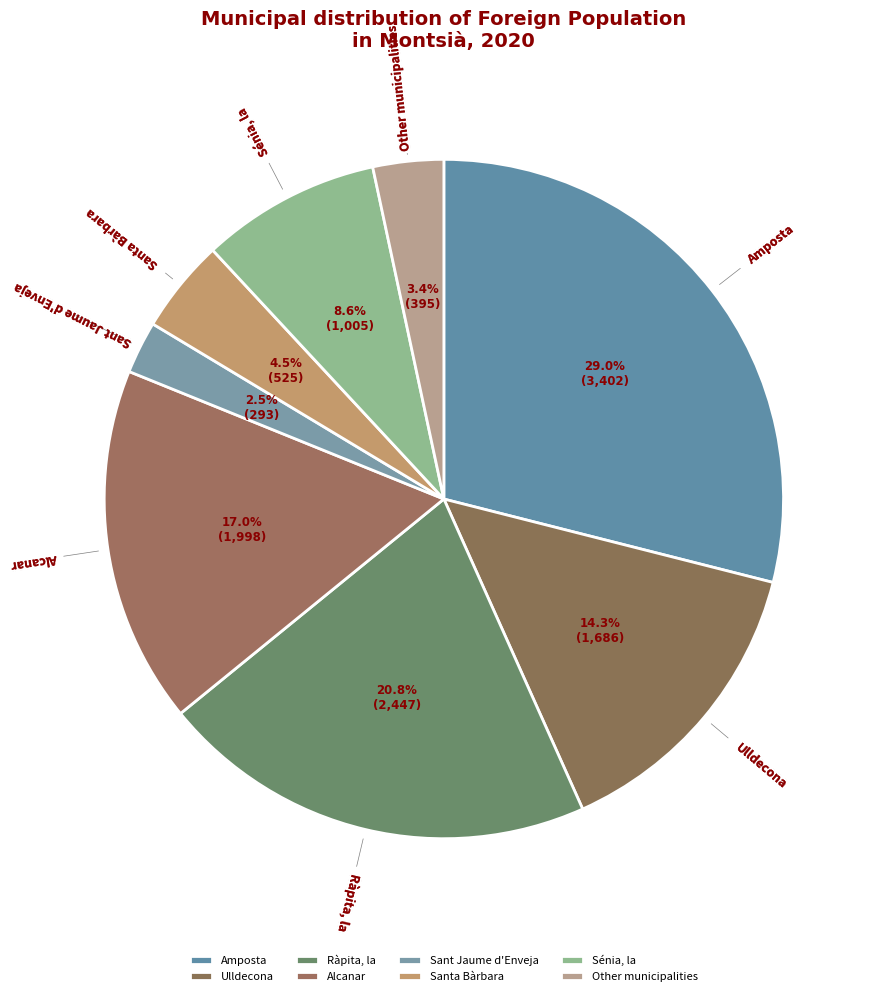

How many slices are in this pie chart?

8